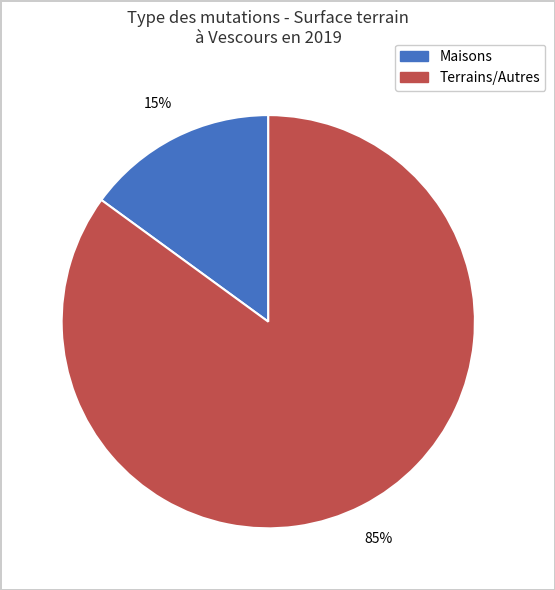

Does any single category account for the majority?

Yes